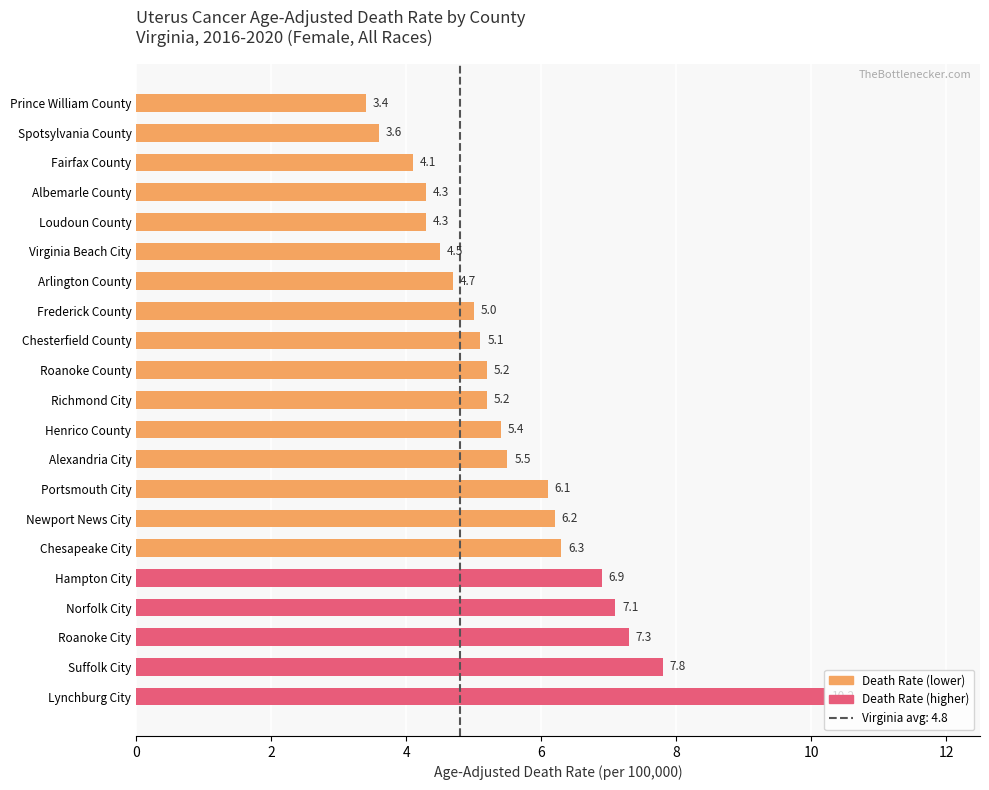

What is the difference between the maximum and minimum values?

6.8